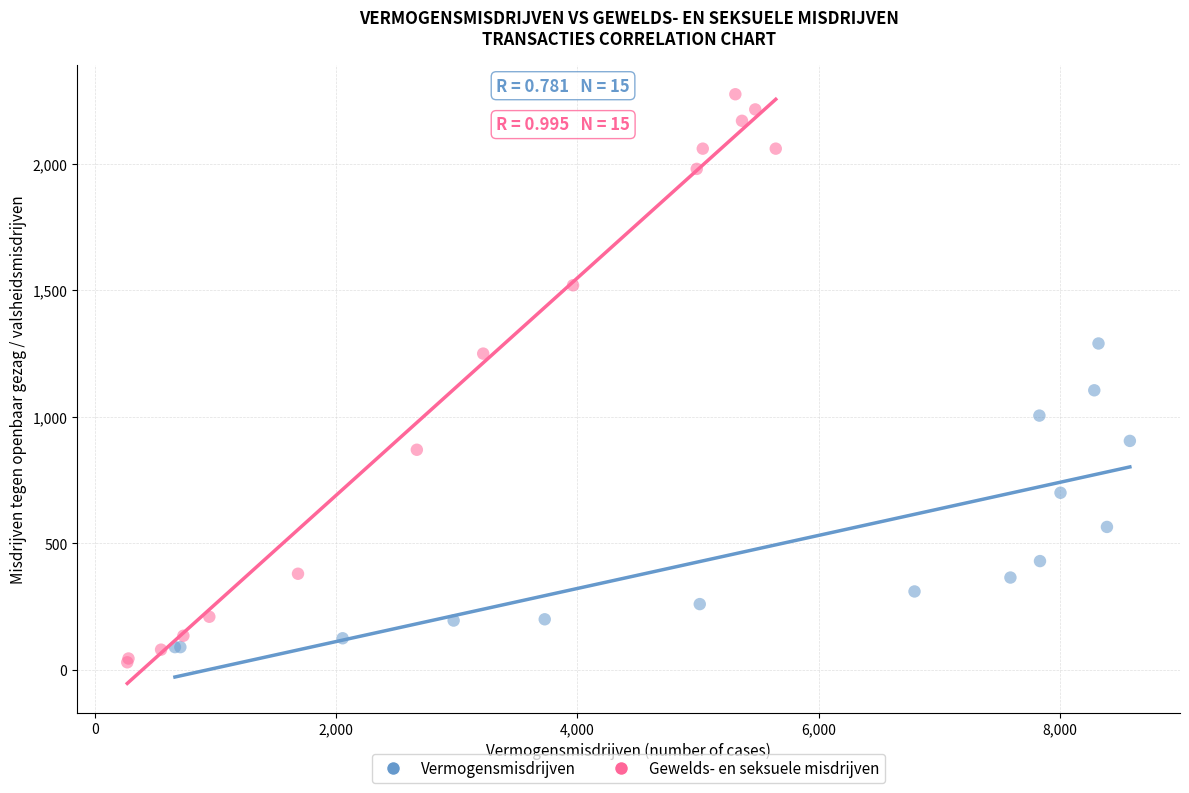

Which series reaches the maximum Y coordinate?

Gewelds- en seksuele misdrijven